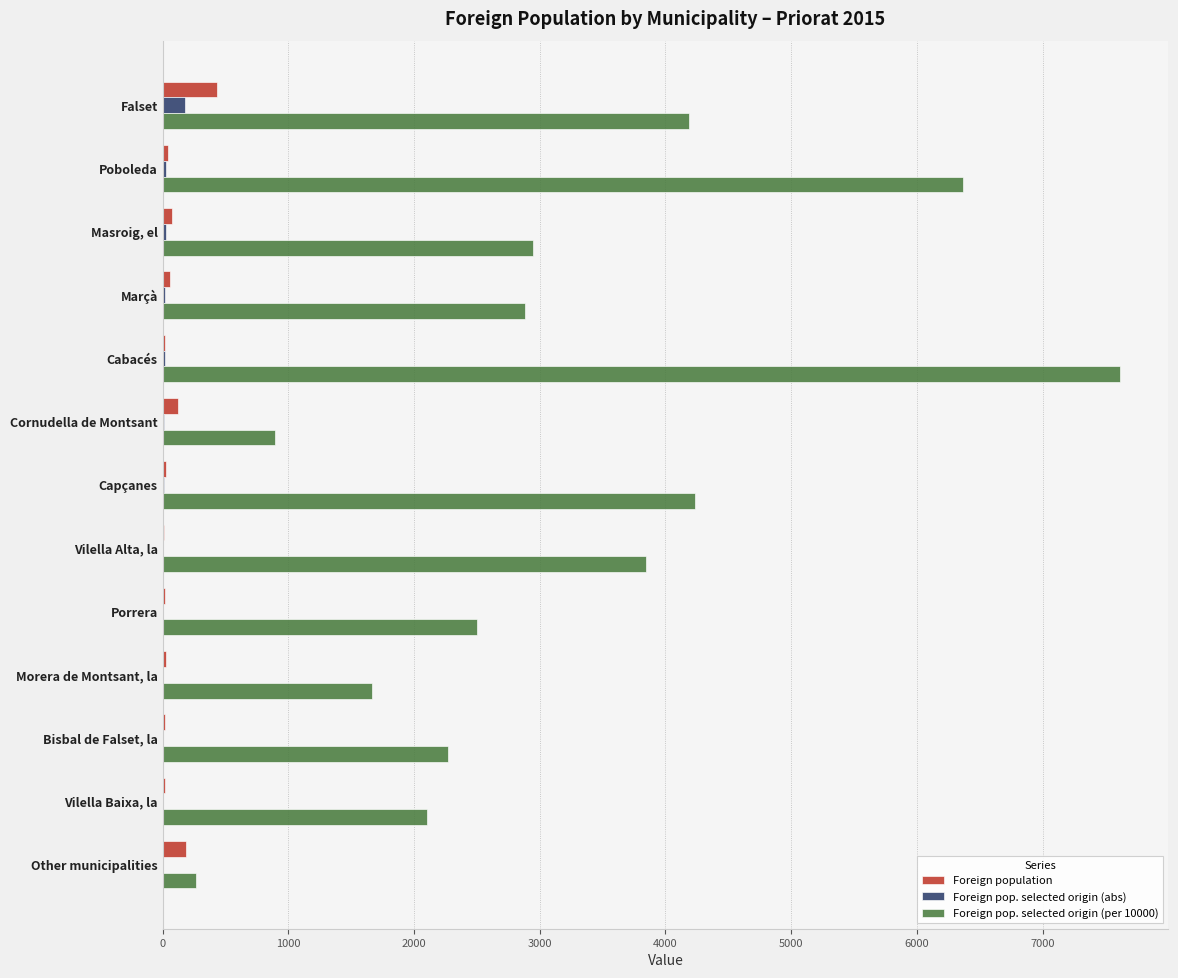

Is the value of Foreign pop. selected origin (abs) at Cabacés greater than the value of Foreign pop. selected origin (per 10000) at Masroig, el?

No